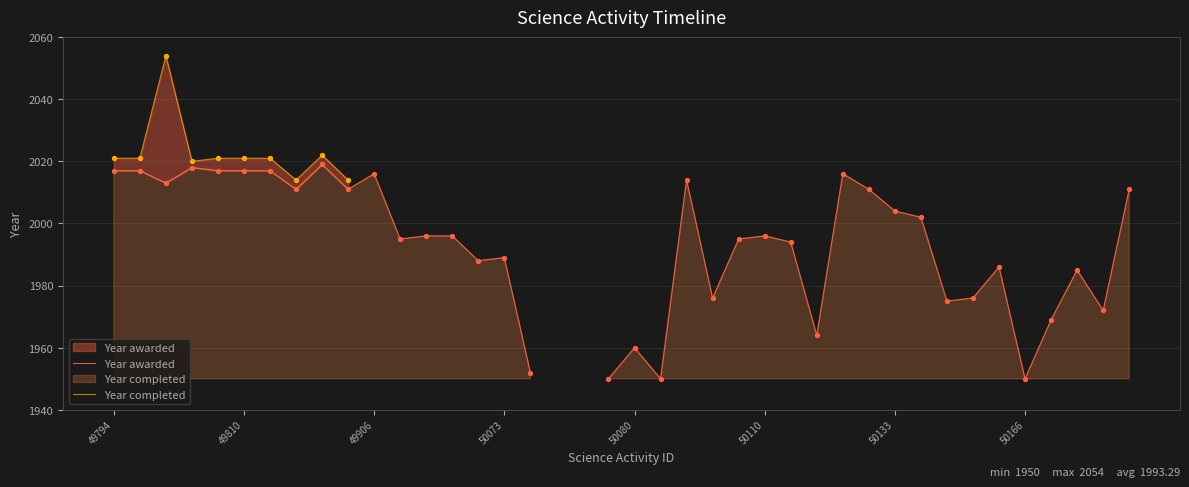

At how many categories does at least one series exceed 1978?

27